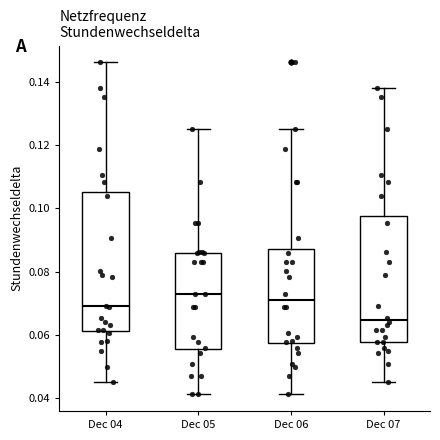

Where does the lower whisker of the box for Dec 04 end on the y-axis? The values are not printed on the chart, so give them approximately, as read against the axis.

0.046